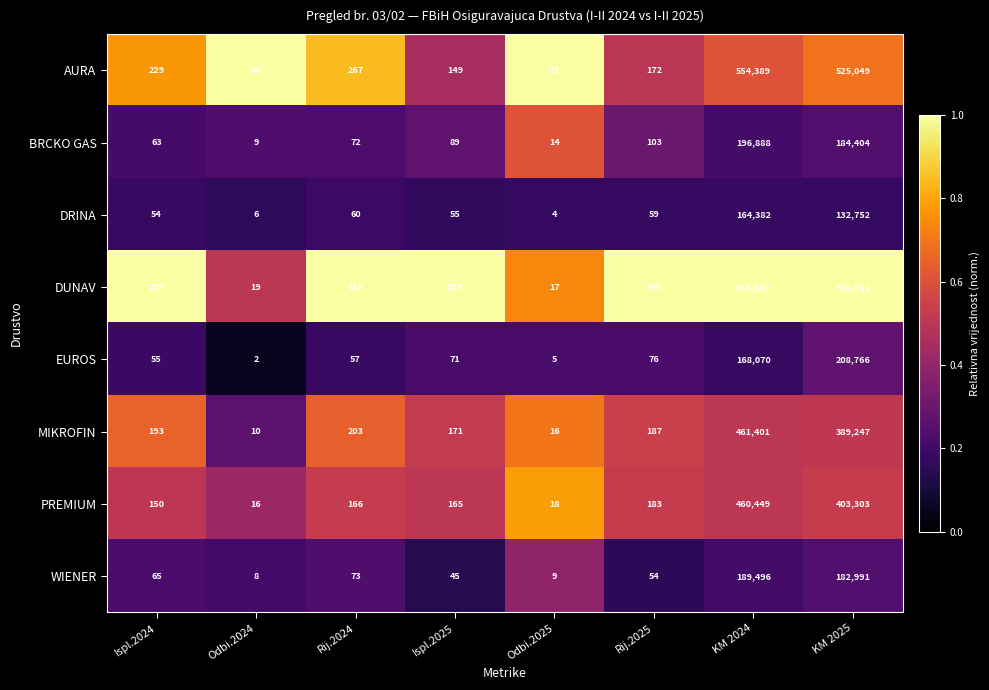

At Odbi.2024, list the series in order from smallest to largest.

EUROS, DRINA, WIENER, BRCKO GAS, MIKROFIN, PREMIUM, DUNAV, AURA